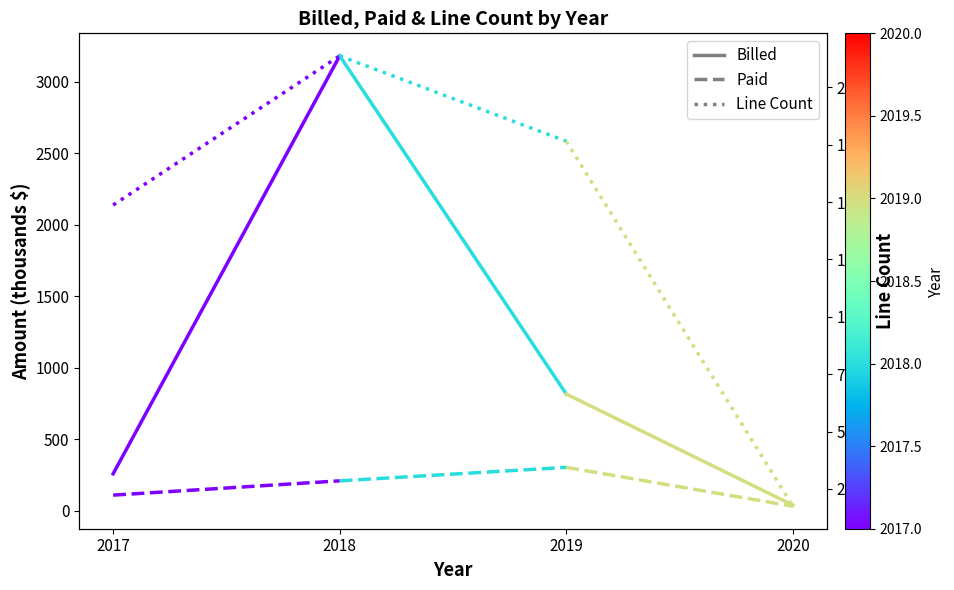

What is the maximum value for Paid?

208.9